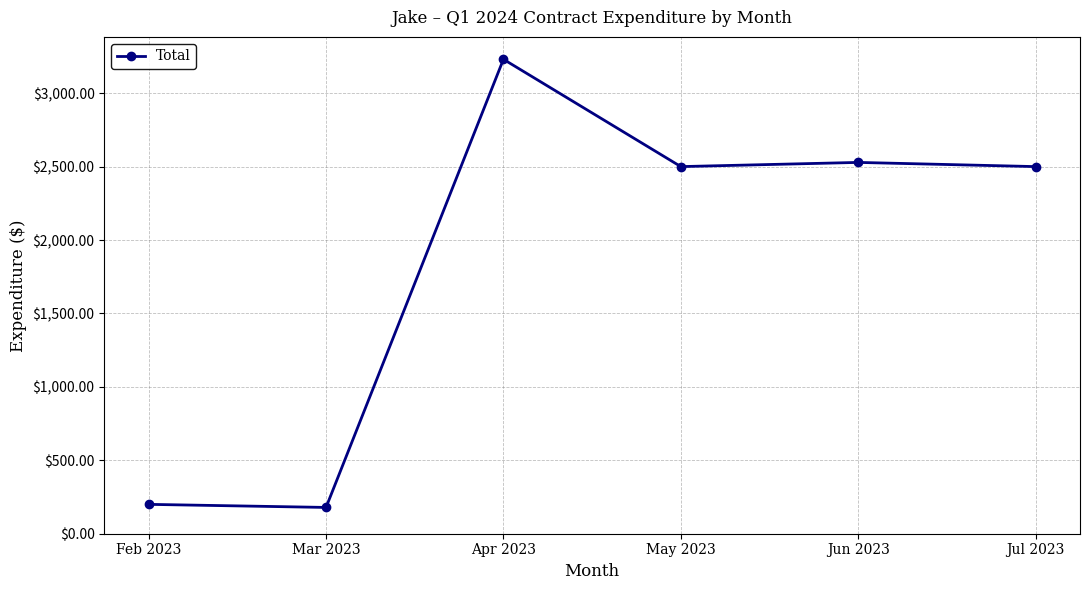

What is the difference between the maximum and minimum values?

3051.7